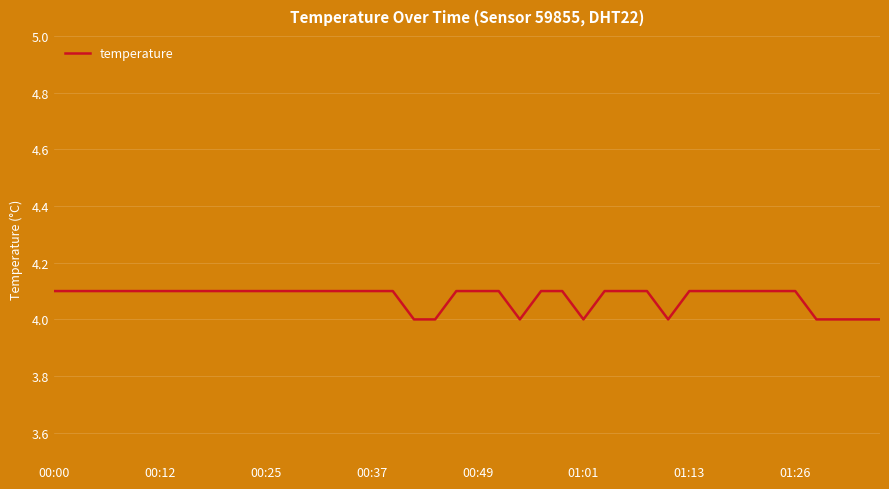

What is the greatest value displayed?

4.1